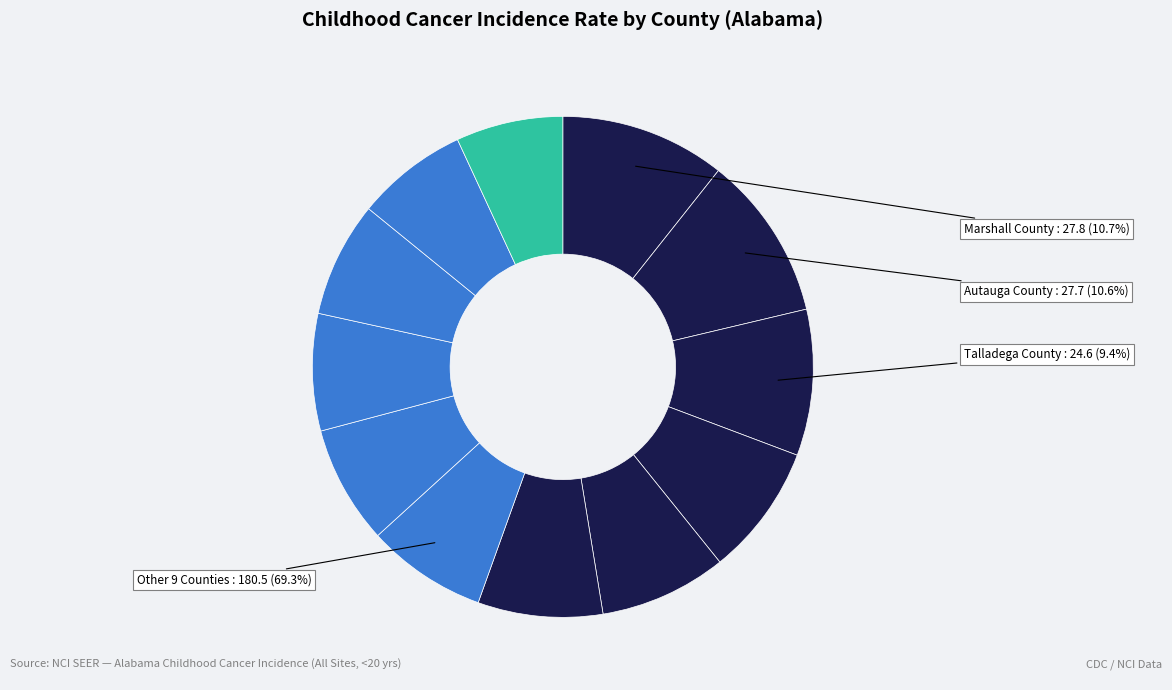

How many segments does this pie chart have?

12